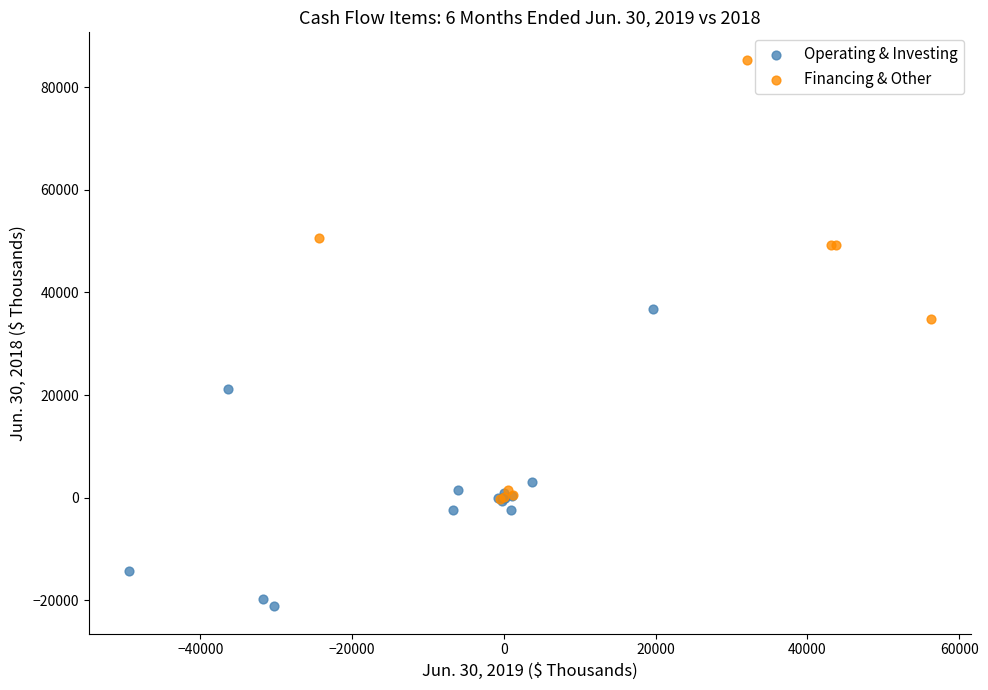

What are all the series names shown in the legend?

Operating & Investing, Financing & Other